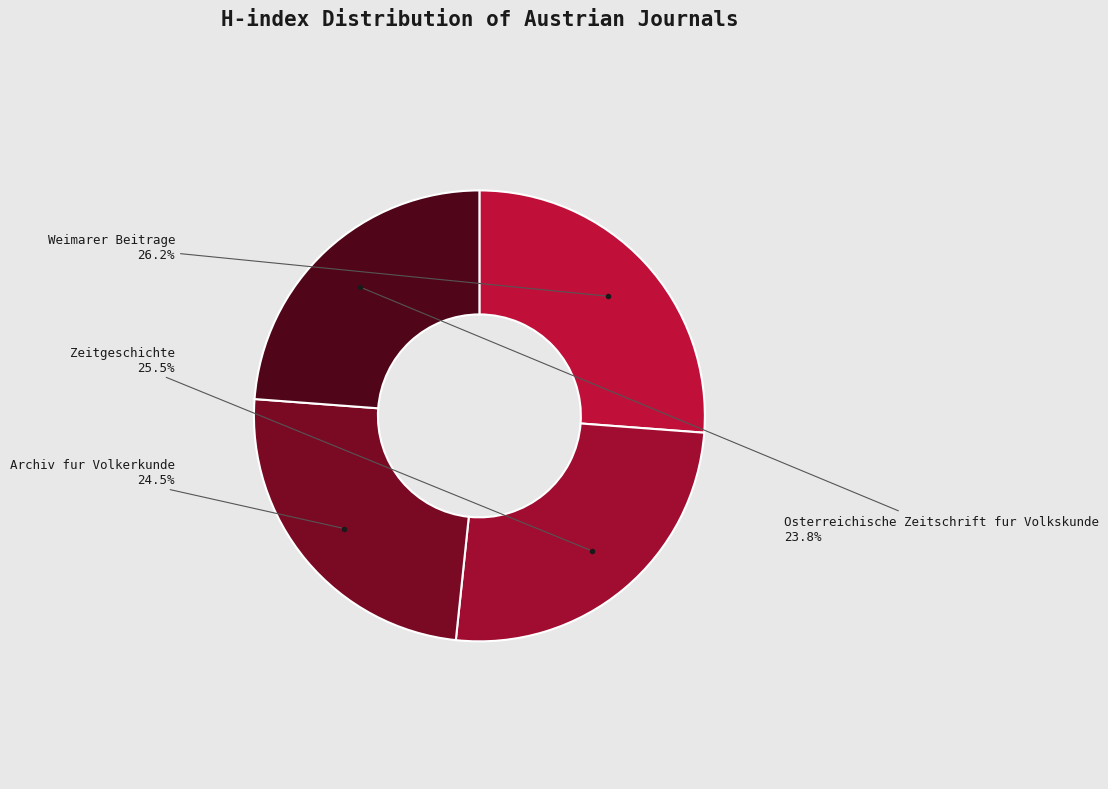

Which slice is the smallest?

Osterreichische Zeitschrift fur Volkskunde